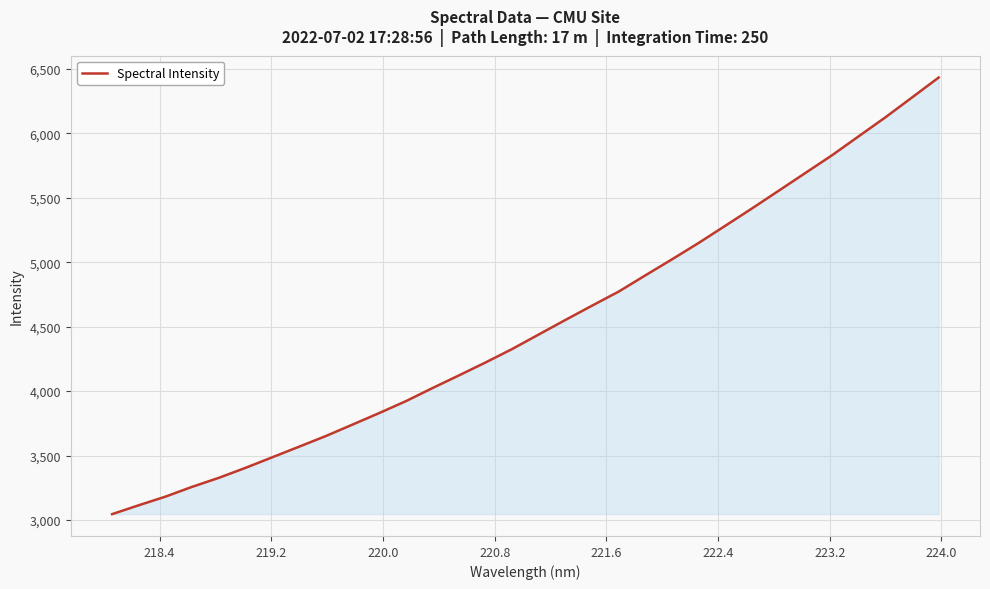

What is the difference between the maximum and minimum values?

3387.2